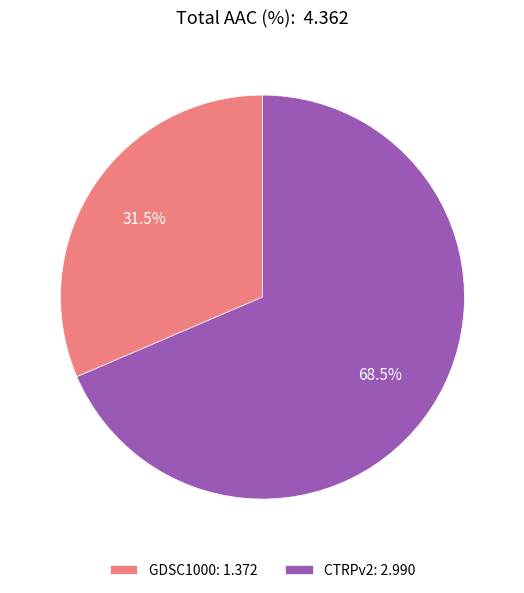

Between CTRPv2 and GDSC1000, which is larger?

CTRPv2